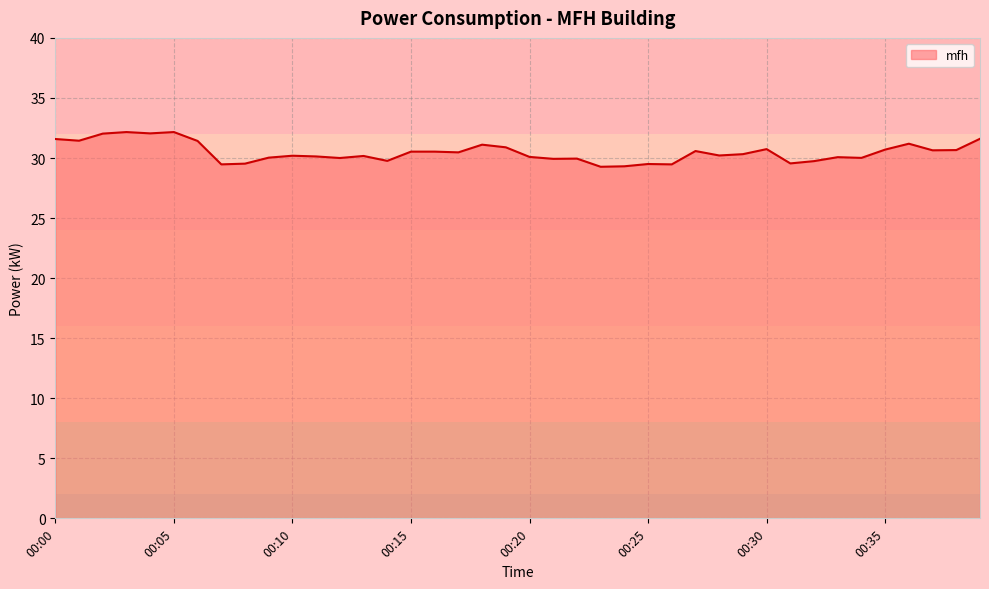

What is the difference between the maximum and minimum values?

2.9